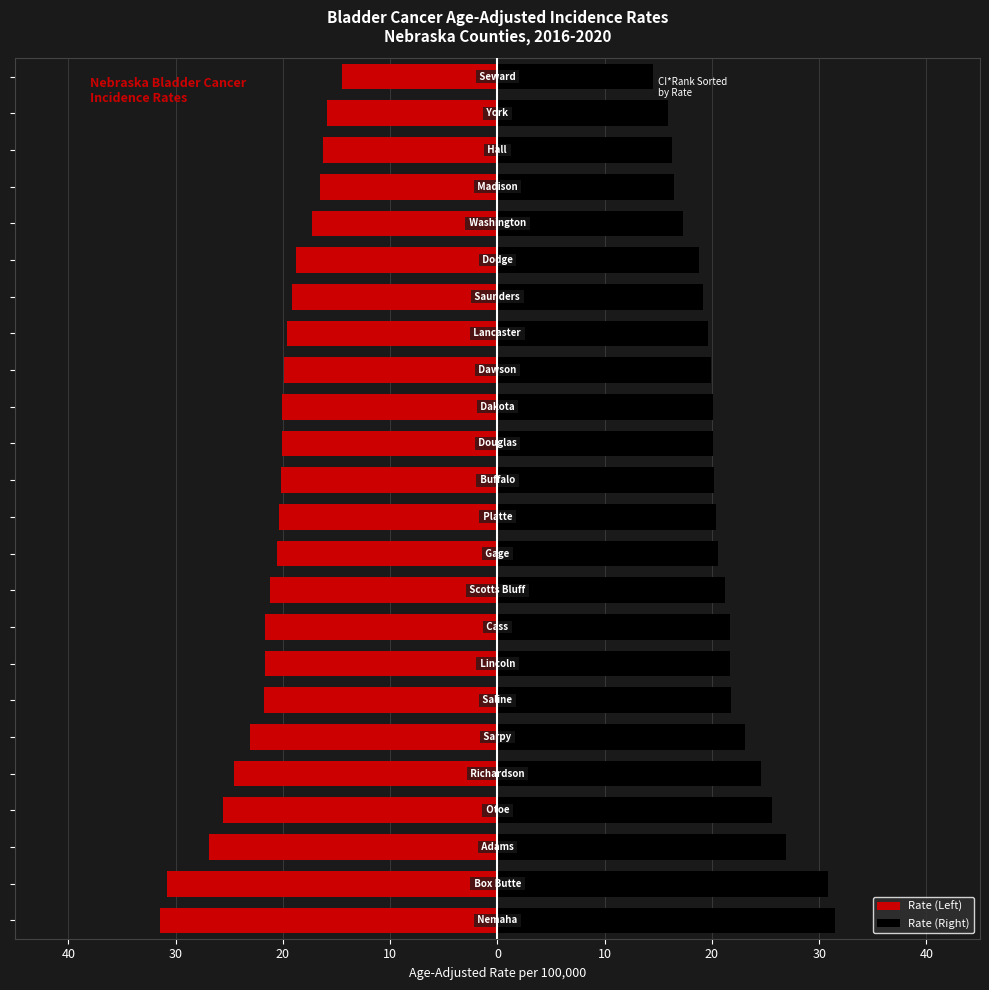

Is it true that Rate (Left) equals -7.8 at 21?

False